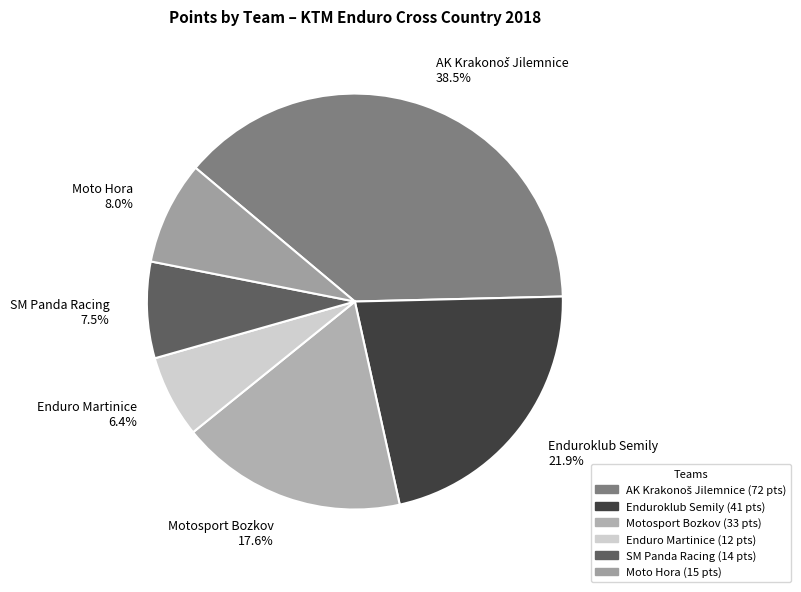

Which slice is the smallest?

Enduro Martinice